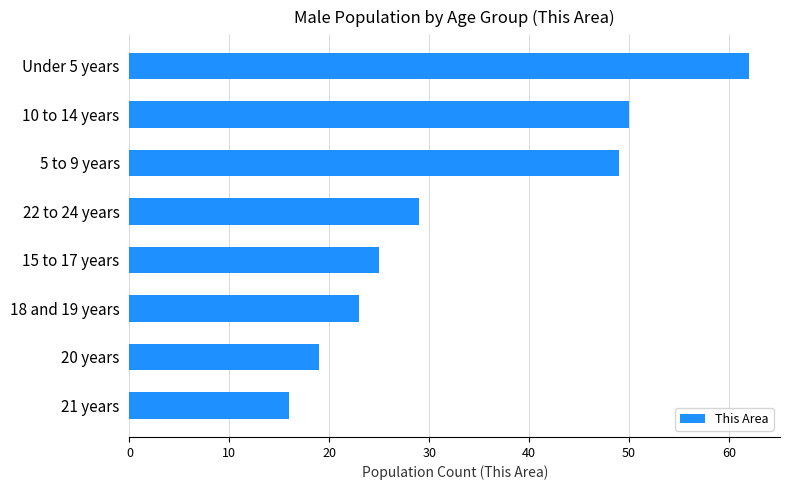

True or false: the data shows 25 at 21 years.

False